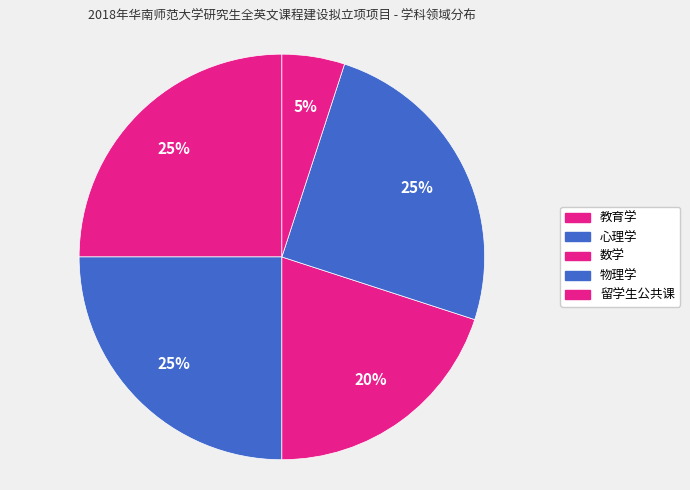

Which category has the smallest portion of the pie?

留学生公共课